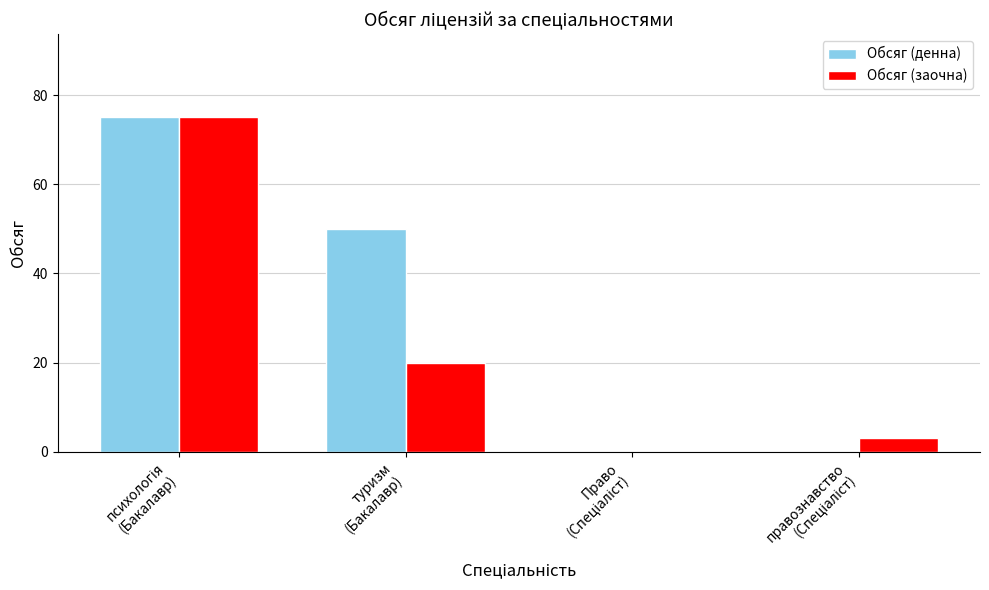

What is the maximum value for Обсяг (заочна)?

75